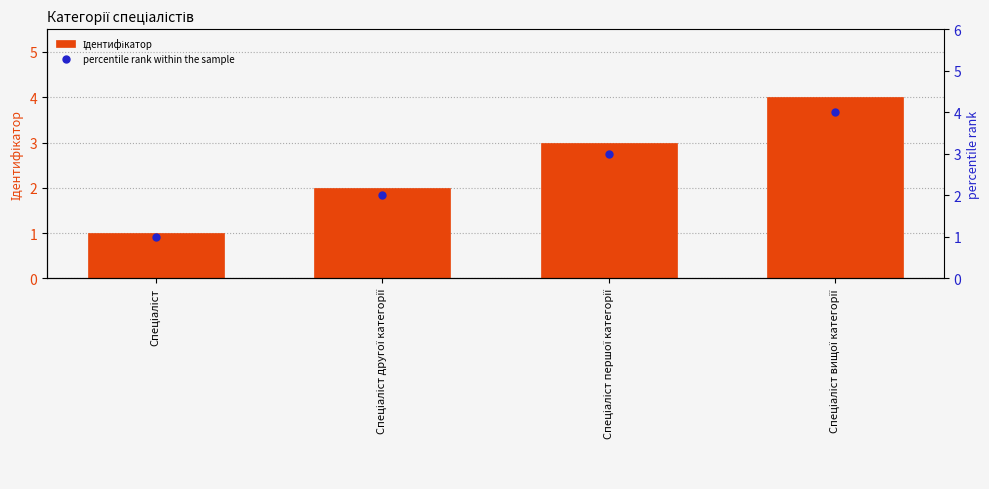

Which series has the largest total across all categories?

Ідентифікатор